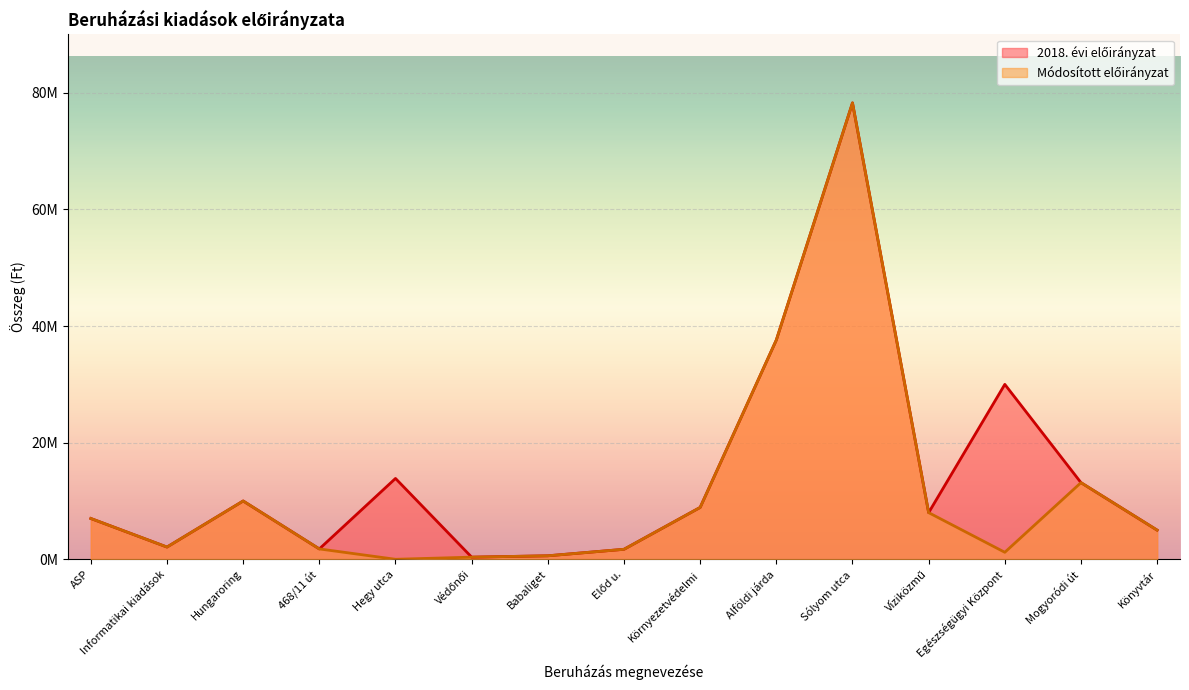

List the series in order of their peak value, lowest first.

2018. évi előirányzat, Módosított előirányzat